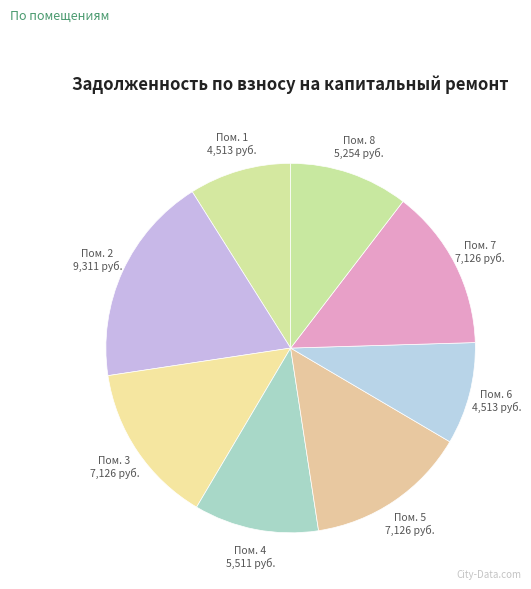

Does any single category account for the majority?

No